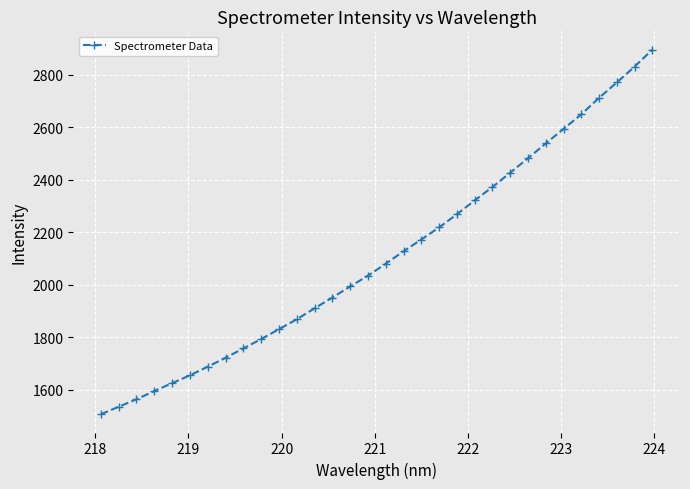

What is the value of the 1st point from the left?

1506.3